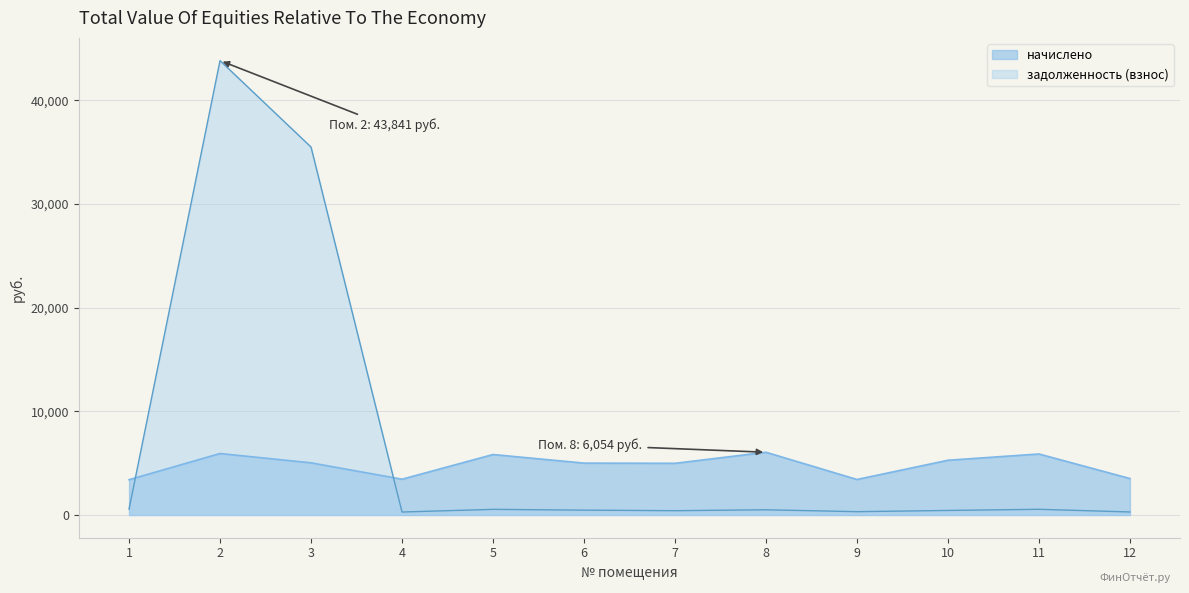

What is the spread (max minus min) of values at 3?

30467.4